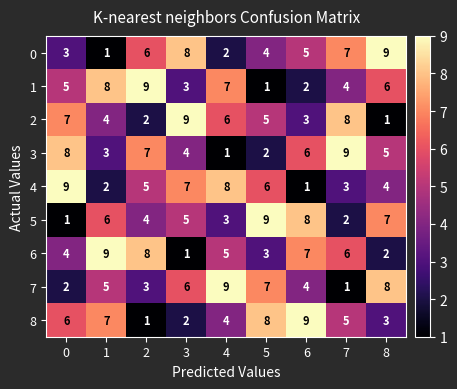

Which series changed the most between 0 and 5?

5